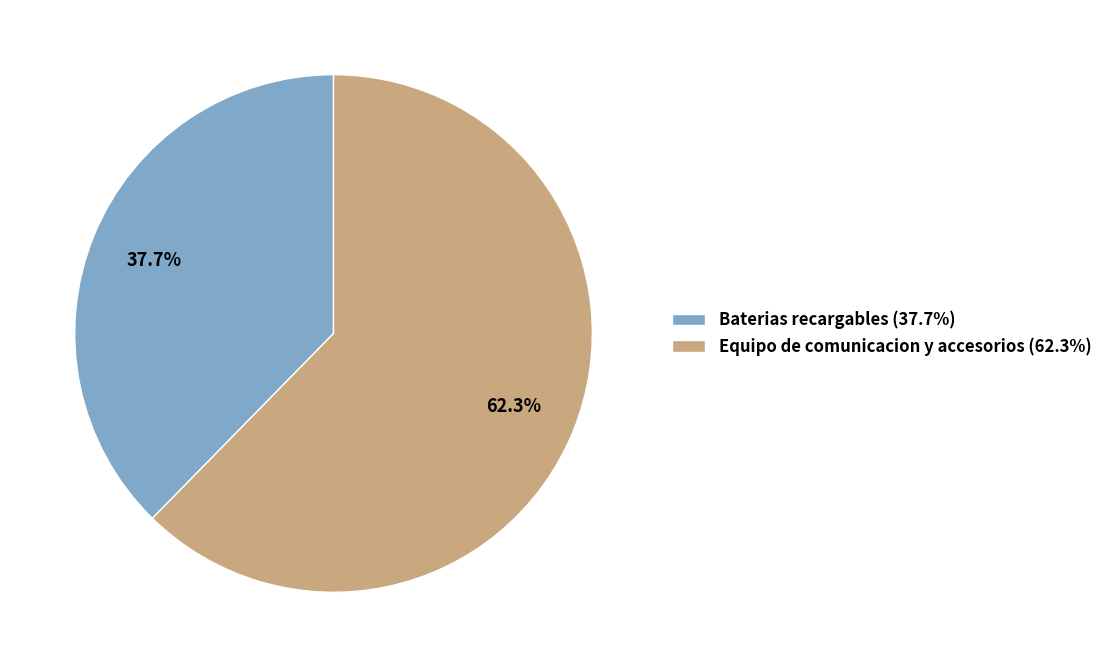

To the nearest percent, what percentage of the pie is Baterias recargables?

38%